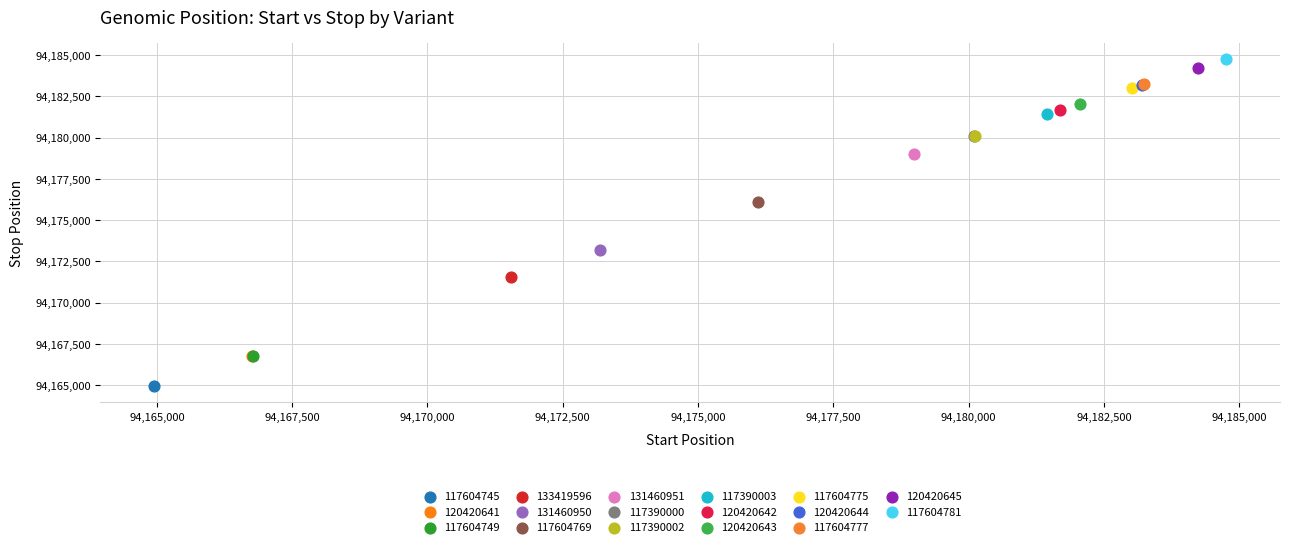

Which series contains the highest Y value?

117604781